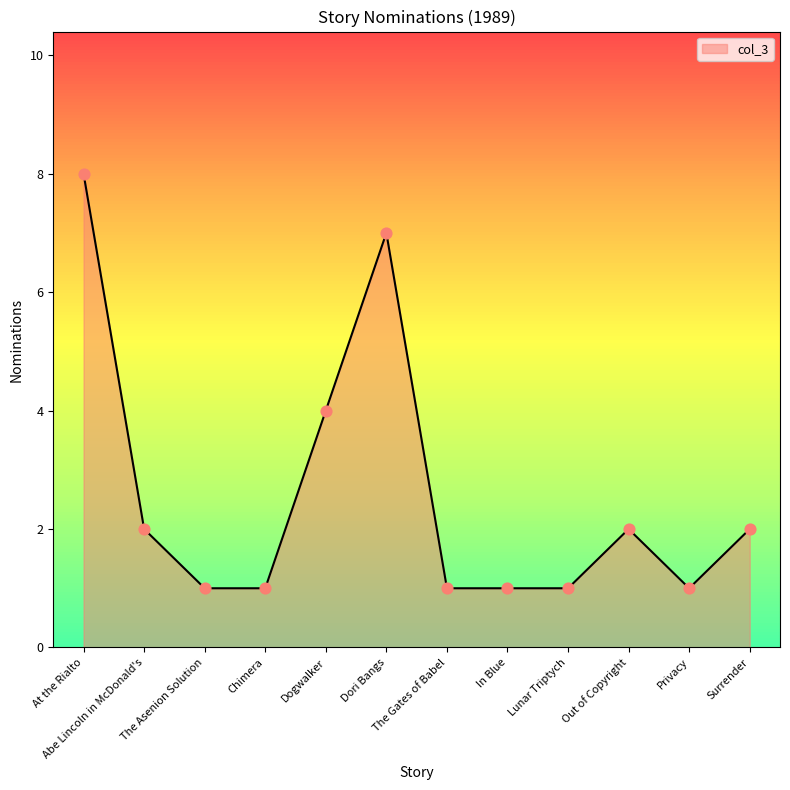

What is the change in value from Dori Bangs to Surrender?

-5